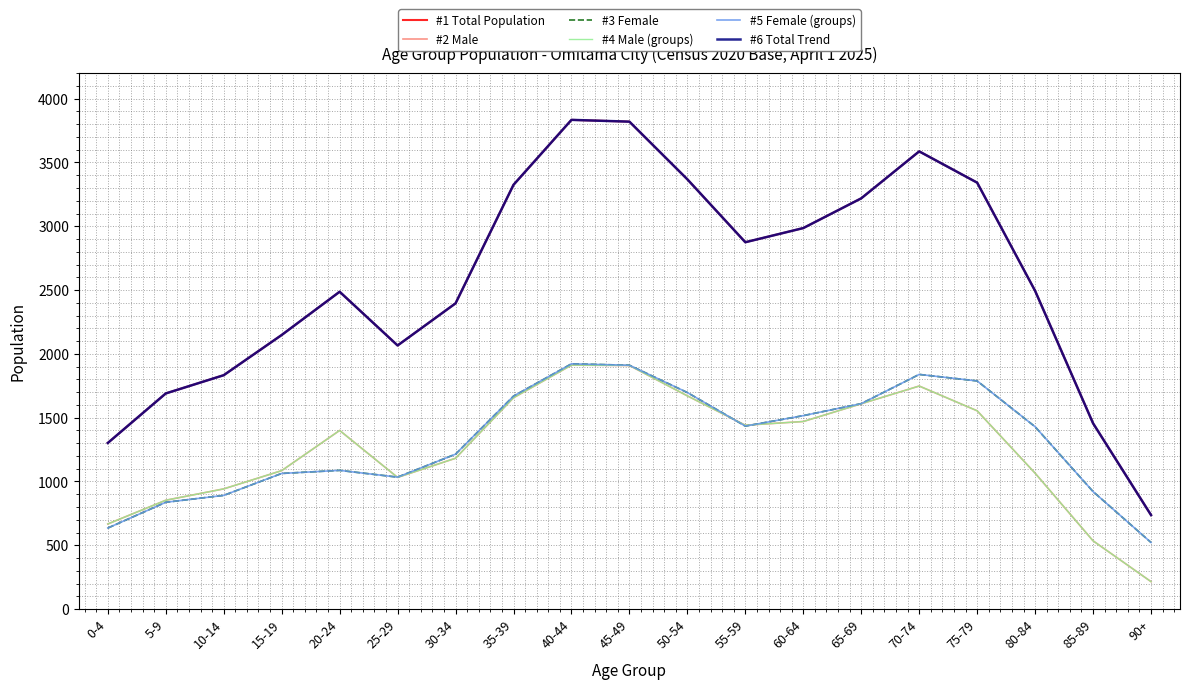

What is the difference between the highest and lowest values at 80-84?

1429